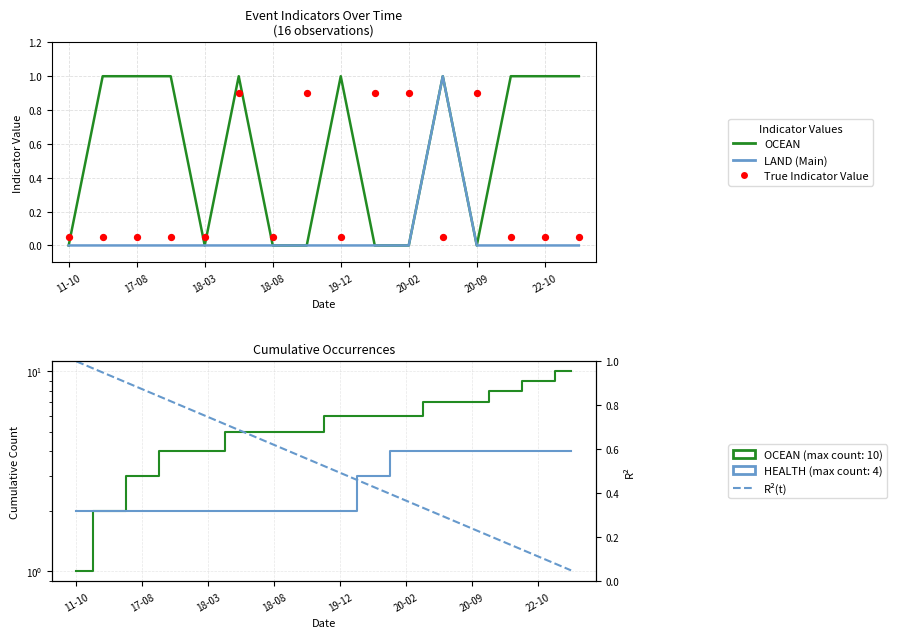

Which series contains the highest Y value?

OCEAN (cumulative)